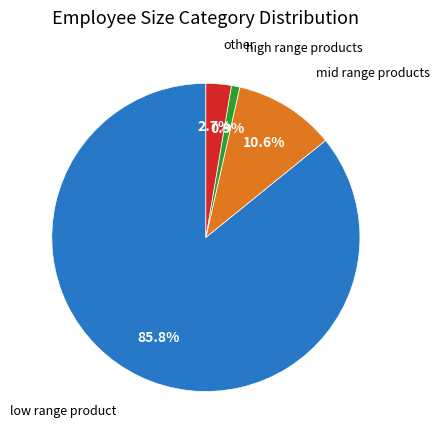

Is there a majority slice in this chart?

Yes